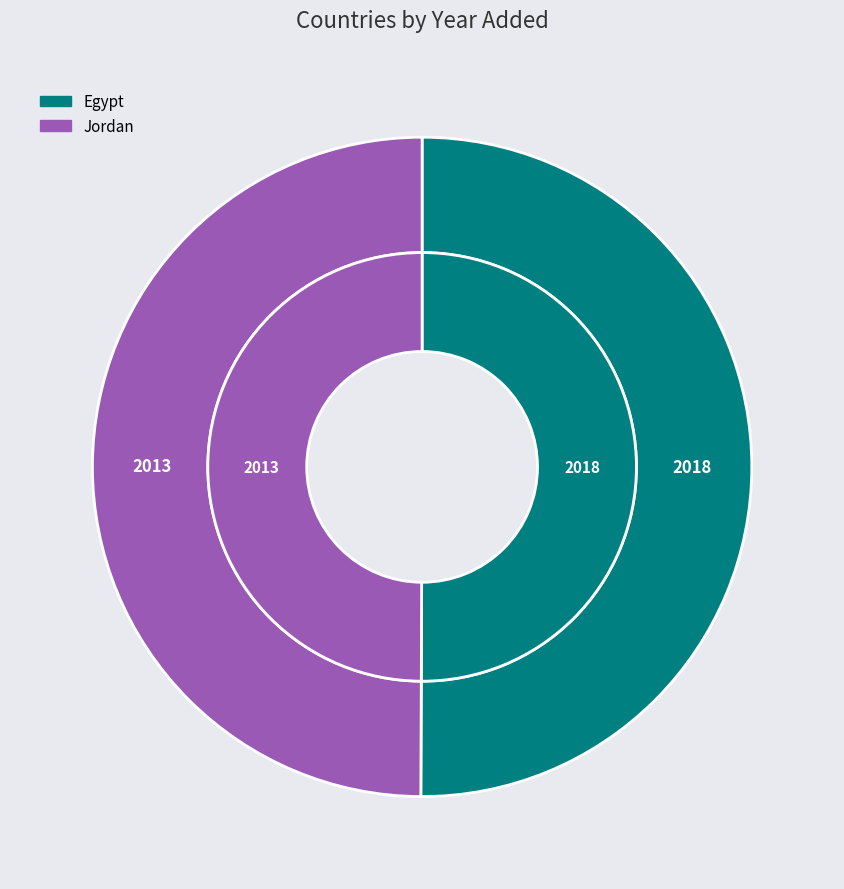

To the nearest percent, what percentage of the pie is Jordan?

50%